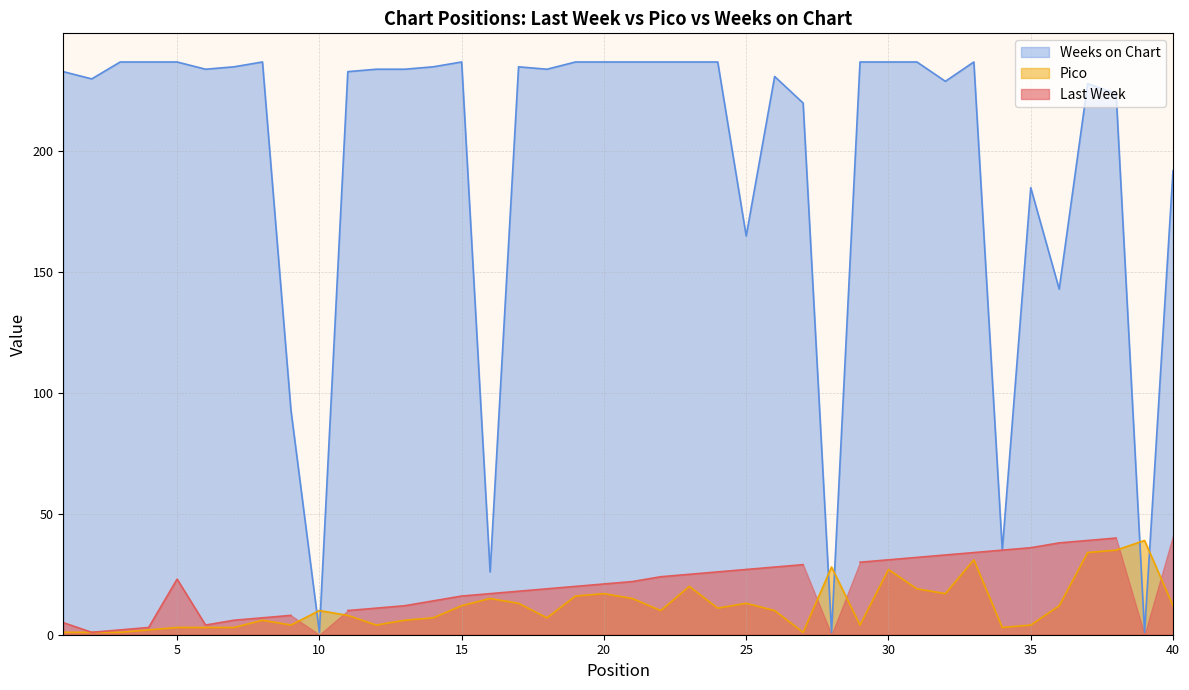

Is it true that Pico equals 22 at 25?

False